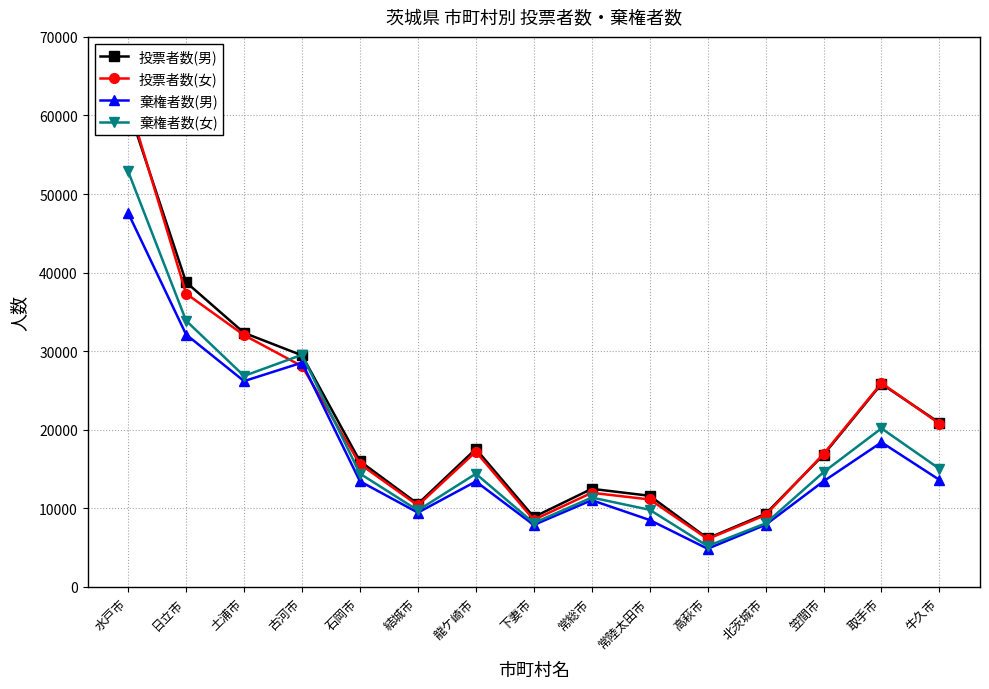

Reading left to right, transcribe all the data shown in this chart.

投票者数(男): 水戸市=61011	日立市=38768	土浦市=32323	古河市=29460	石岡市=15982	結城市=10548	龍ケ崎市=17548	下妻市=8880	常総市=12468	常陸太田市=11584	高萩市=6164	北茨城市=9279	笠間市=16803	取手市=25832	牛久市=20874
投票者数(女): 水戸市=61802	日立市=37317	土浦市=32033	古河市=28075	石岡市=15622	結城市=10358	龍ケ崎市=17195	下妻市=8524	常総市=11964	常陸太田市=11115	高萩市=6084	北茨城市=9135	笠間市=16907	取手市=25931	牛久市=20762
棄権者数(男): 水戸市=47580	日立市=32112	土浦市=26183	古河市=28531	石岡市=13429	結城市=9440	龍ケ崎市=13404	下妻市=7874	常総市=11022	常陸太田市=8499	高萩市=4842	北茨城市=7893	笠間市=13431	取手市=18389	牛久市=13609
棄権者数(女): 水戸市=52882	日立市=33873	土浦市=26840	古河市=29531	石岡市=14404	結城市=9727	龍ケ崎市=14387	下妻市=8114	常総市=11359	常陸太田市=9800	高萩市=5182	北茨城市=8068	笠間市=14593	取手市=20167	牛久市=15019